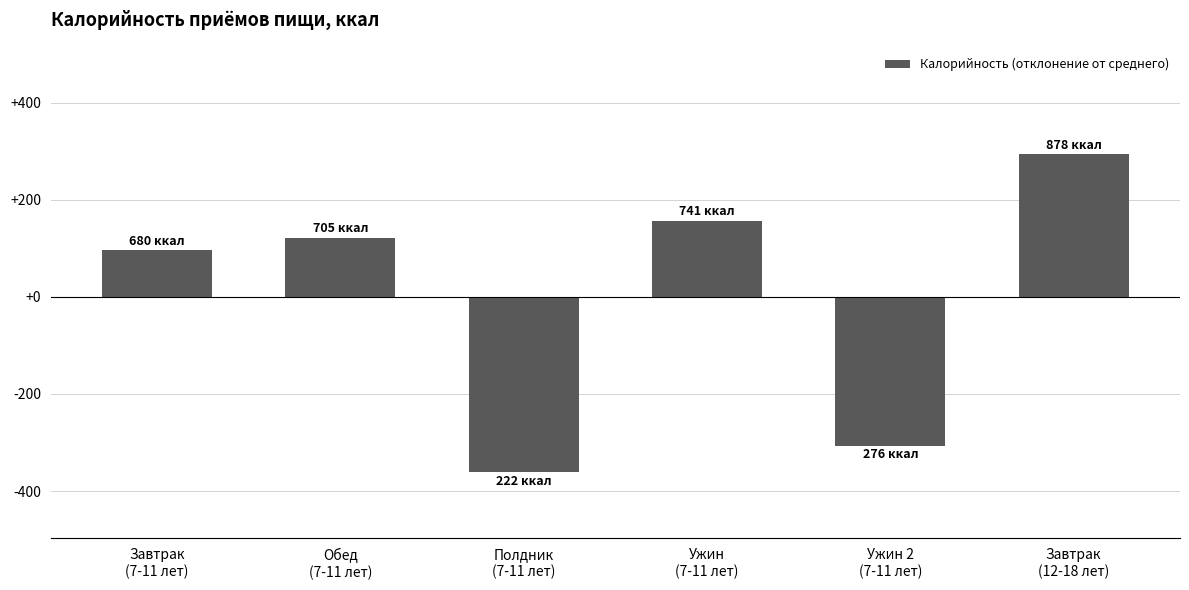

Reading left to right, what are all the values shown in this chart?

Завтрак
(7-11 лет)=96.3	Обед
(7-11 лет)=121.7	Полдник
(7-11 лет)=-361.7	Ужин
(7-11 лет)=156.9	Ужин 2
(7-11 лет)=-307.3	Завтрак
(12-18 лет)=294.2